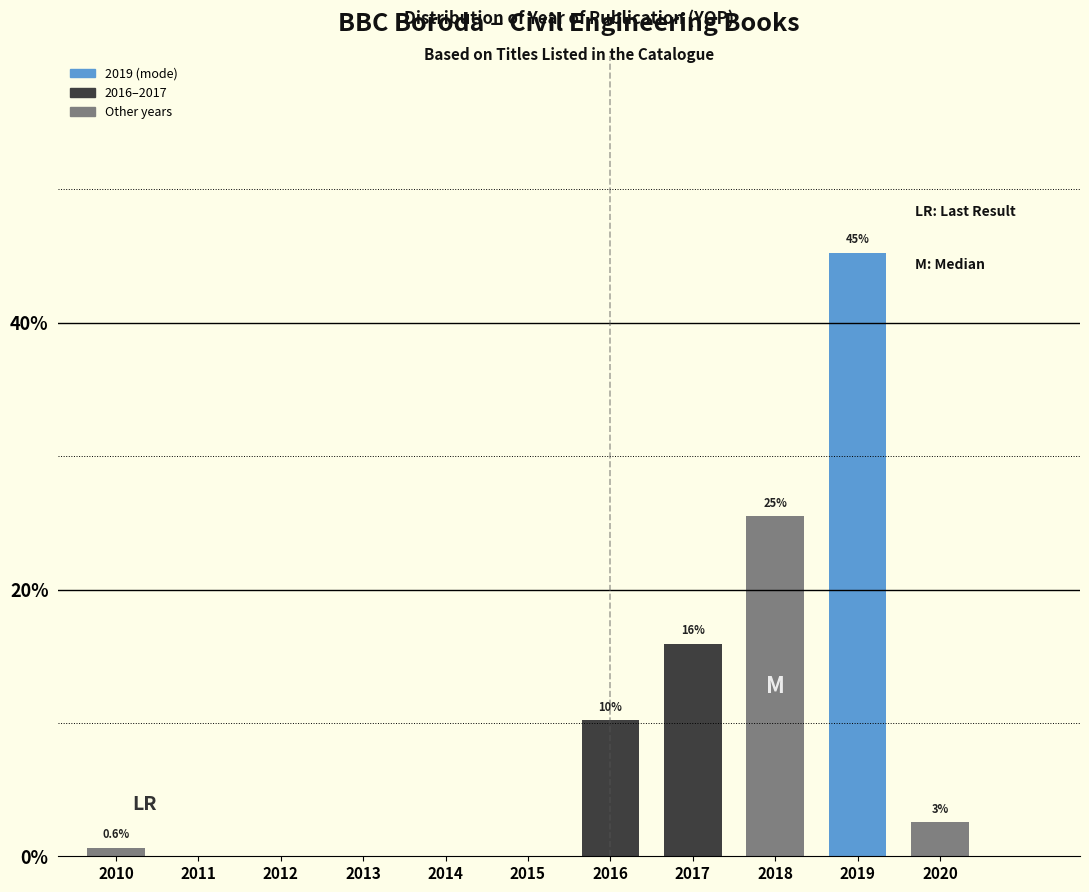

Which has a higher value, 2019 or 2013?

2019